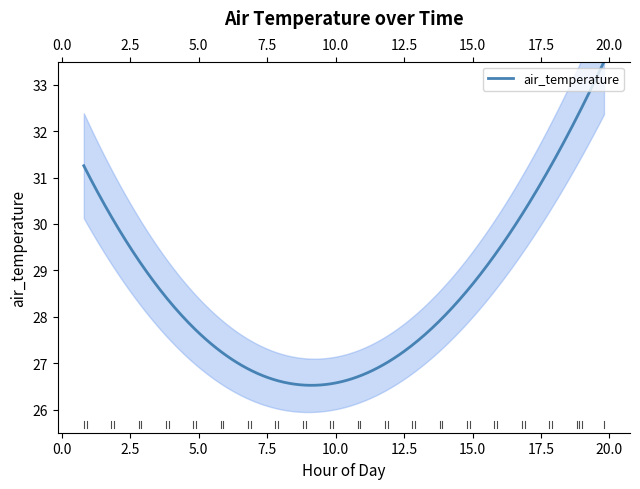

Does the chart have visible grid lines?

No